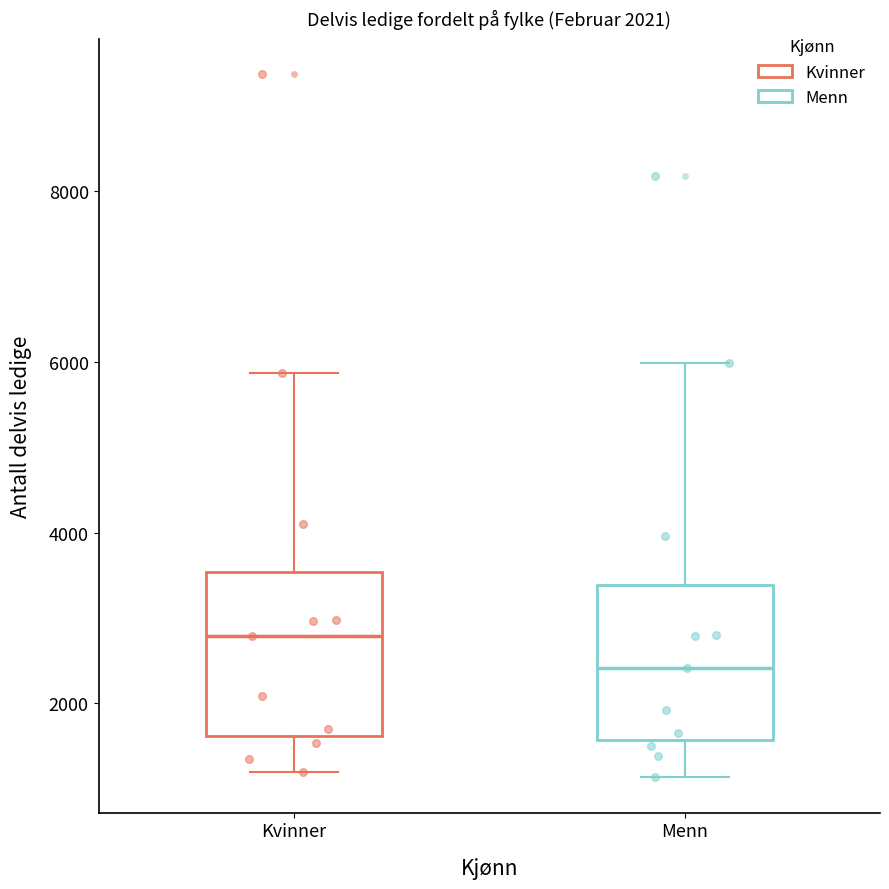

Which box has the lowest median line?

Menn